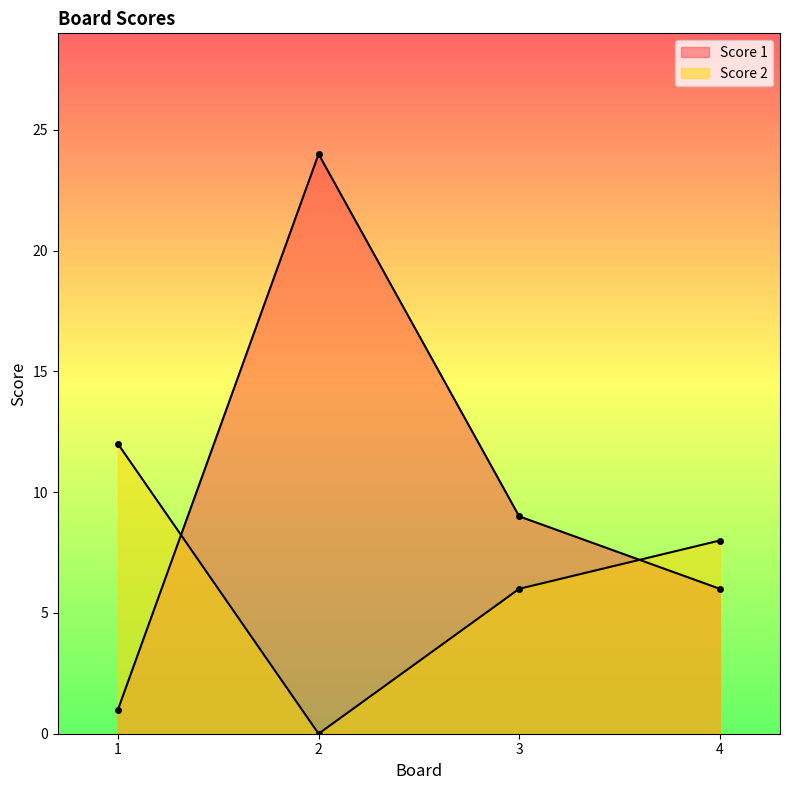

Which category has the lowest value in the Score 1 series?

1